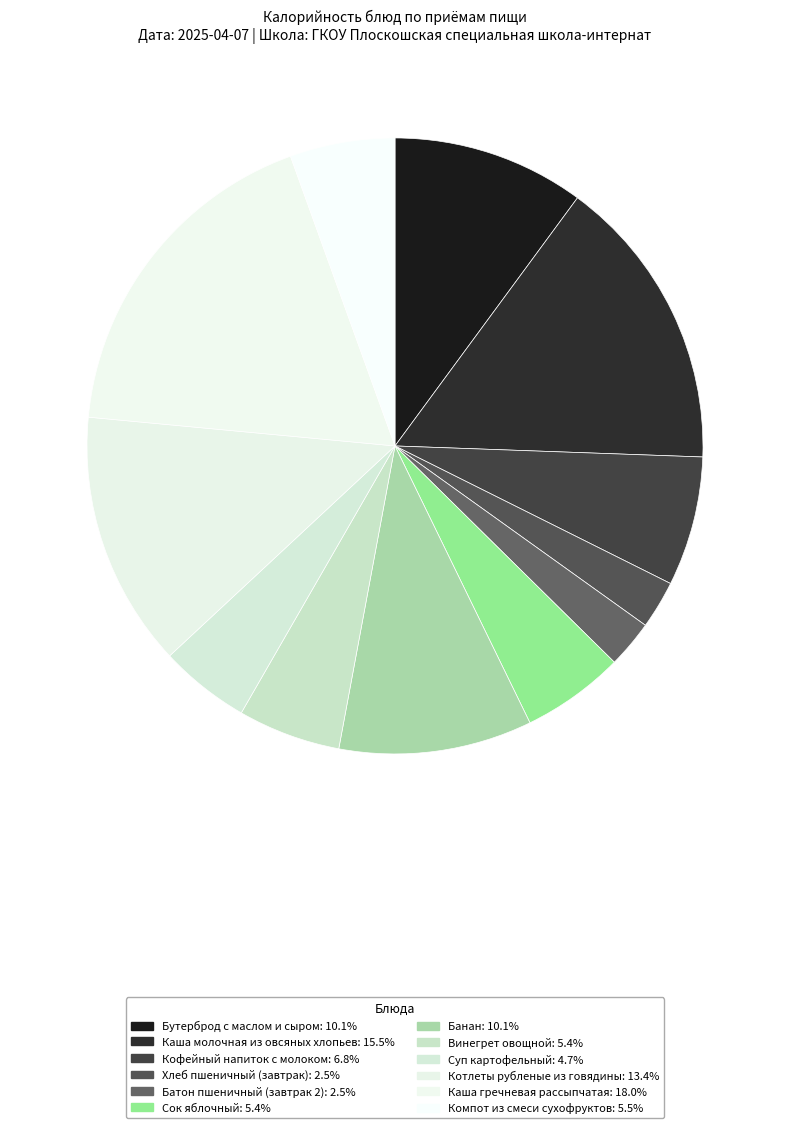

Count the number of slices in the pie.

12